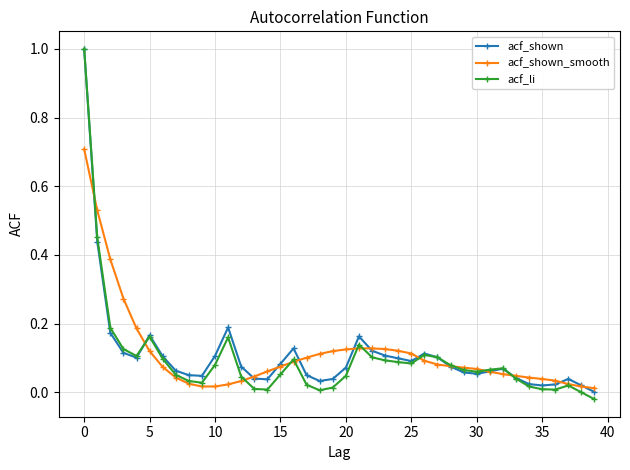

Which series has the largest range (max minus min)?

acf_li